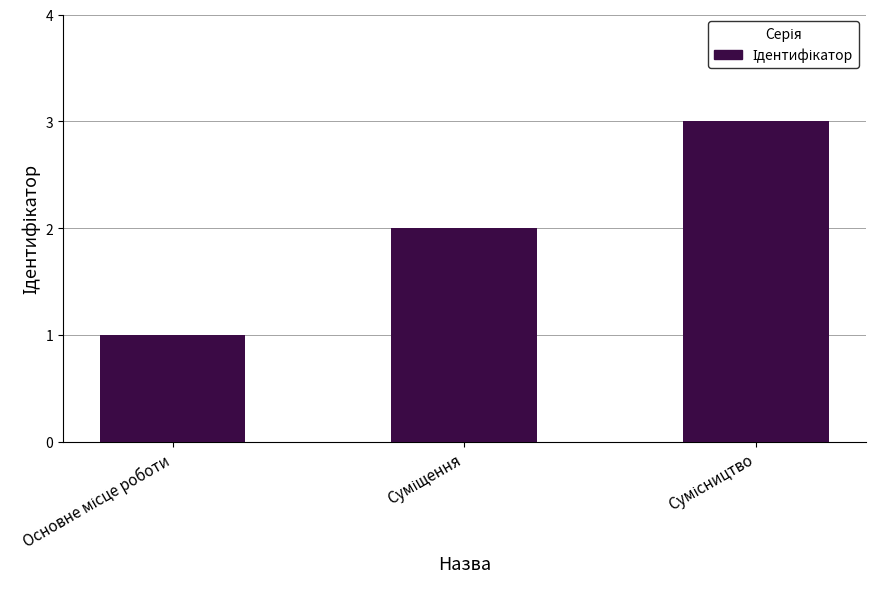

How many categories are shown in the chart?

3